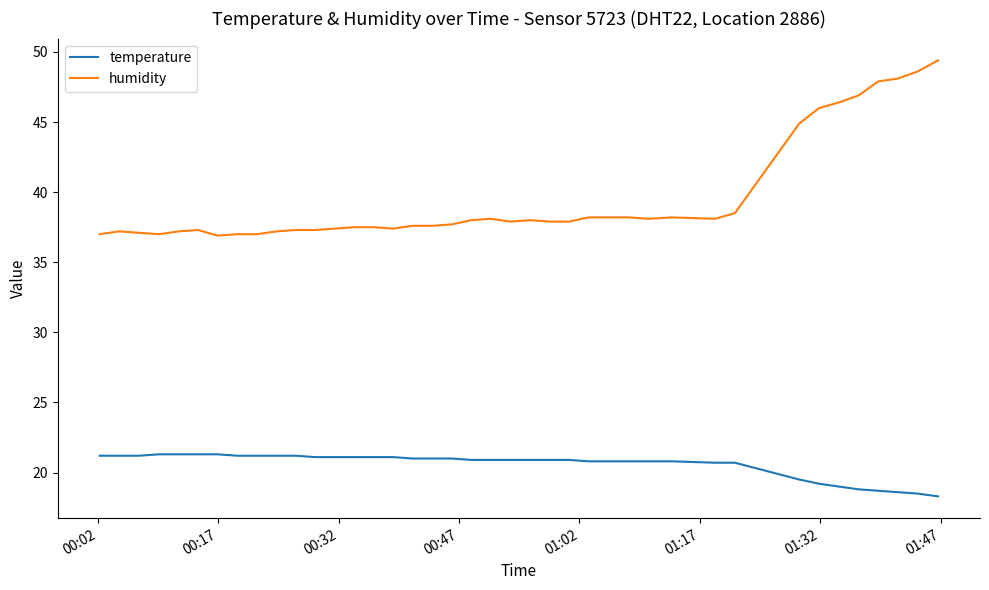

Which series has the largest total across all categories?

humidity